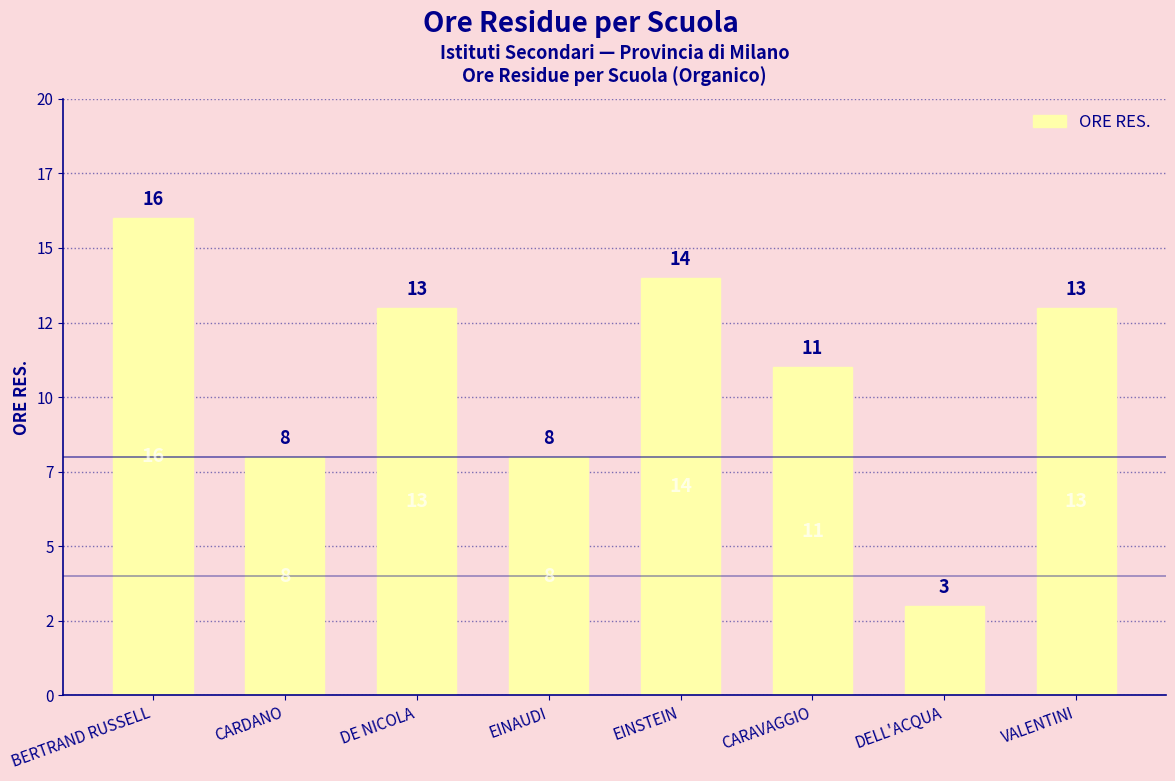

Which label corresponds to the smallest value in the chart?

DELL'ACQUA